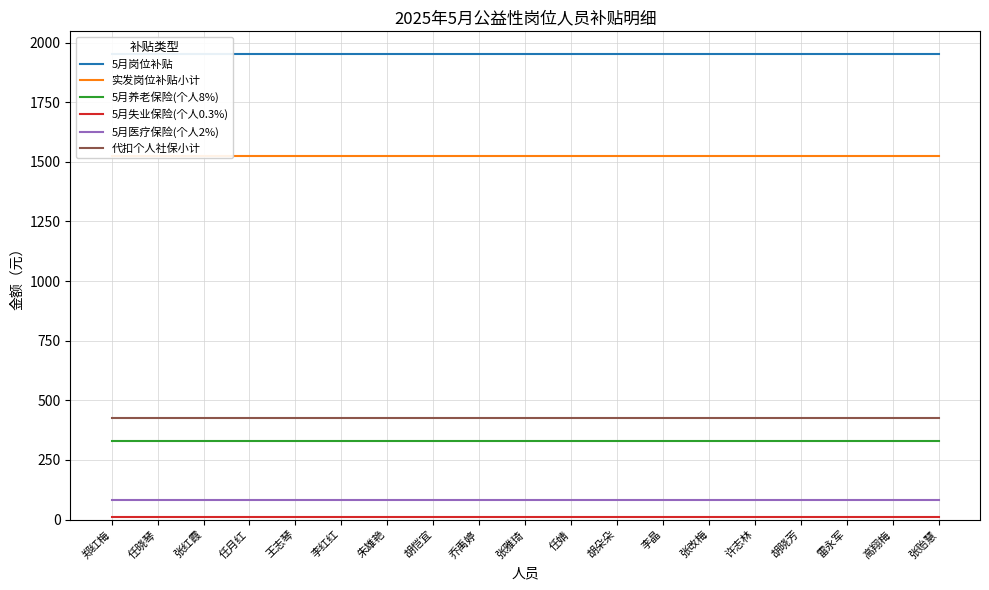

What is the difference between the highest and lowest values at 高翔梅?

1937.7